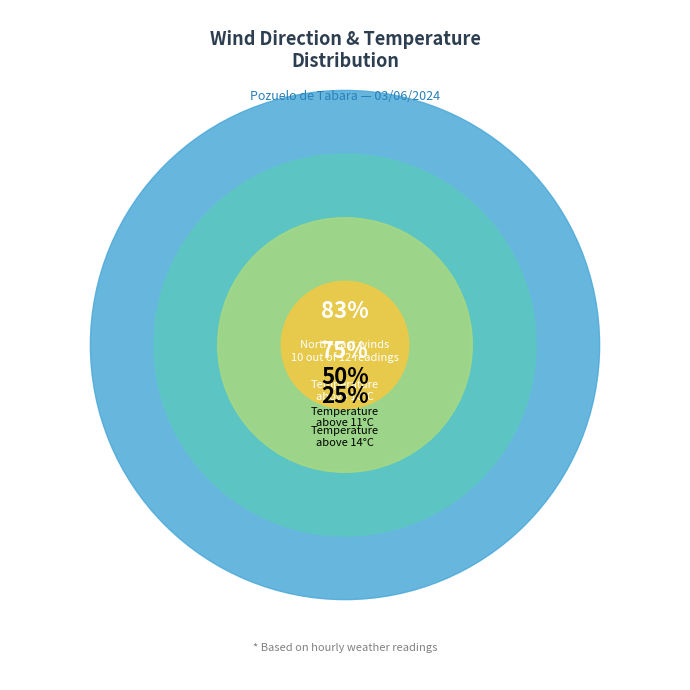

Do North-east and North-east together represent more than half of the pie?

No